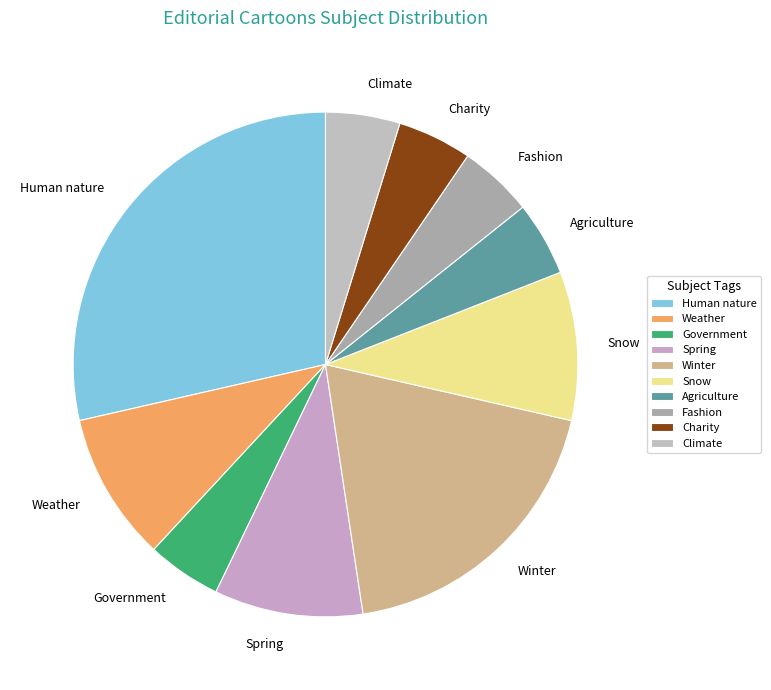

True or false: Snow accounts for 18% of the total.

False